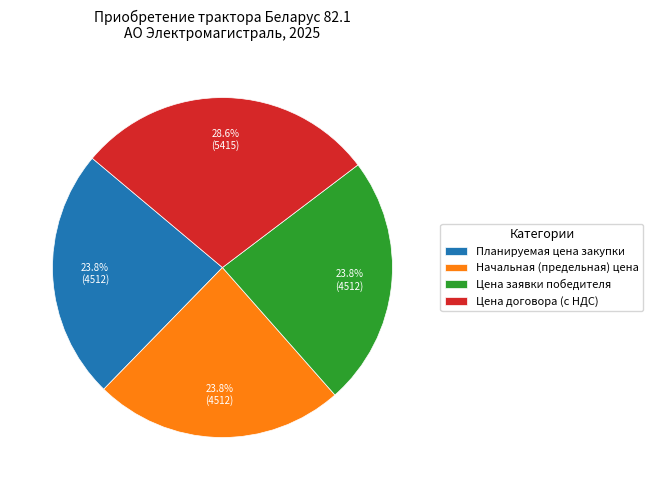

To the nearest percent, what is the difference between the largest and smallest slice percentages?

5%